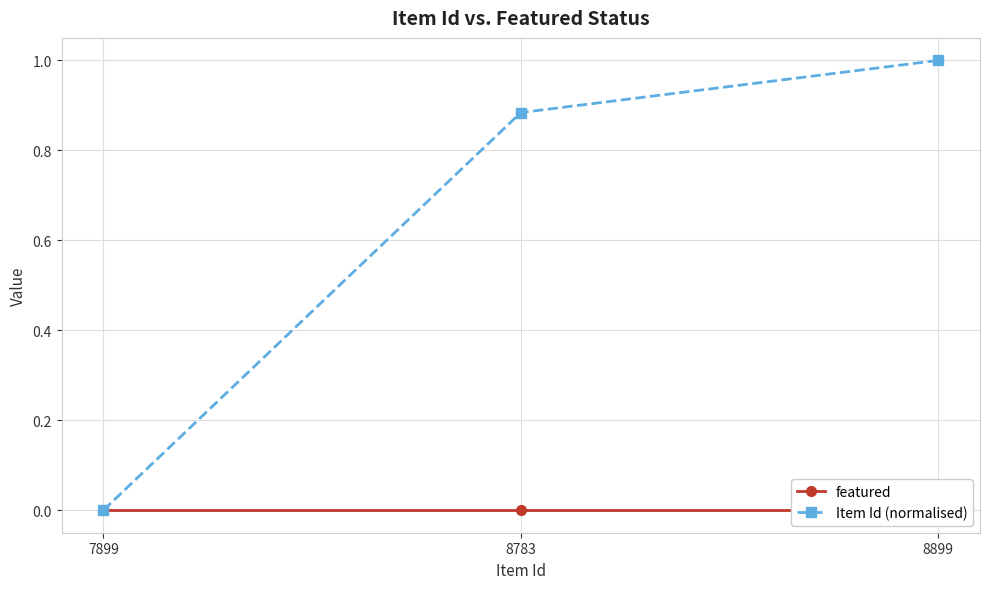

Reading left to right, list all the values displayed in this chart.

featured: 0.0	0.0	0.0
Item Id (normalised): 0.0	0.9	1.0